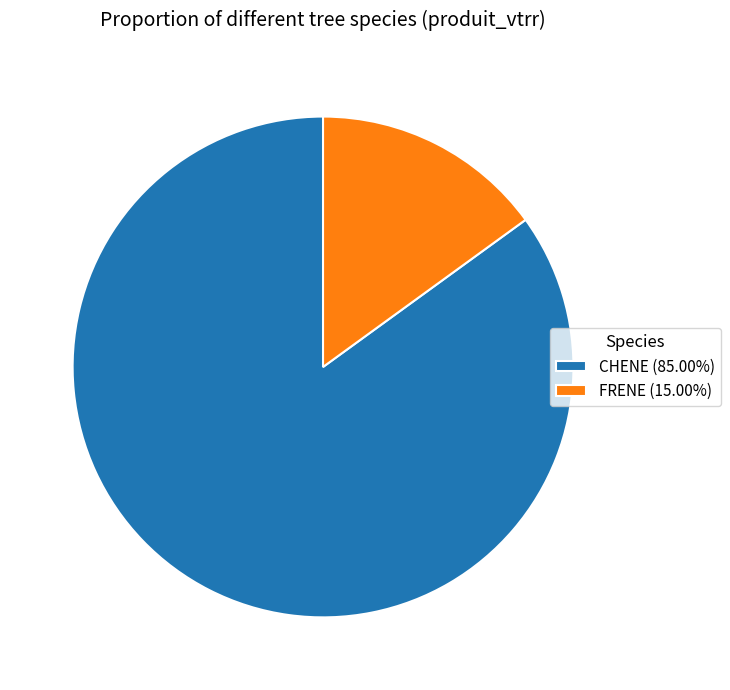

Which slice is the largest?

CHENE